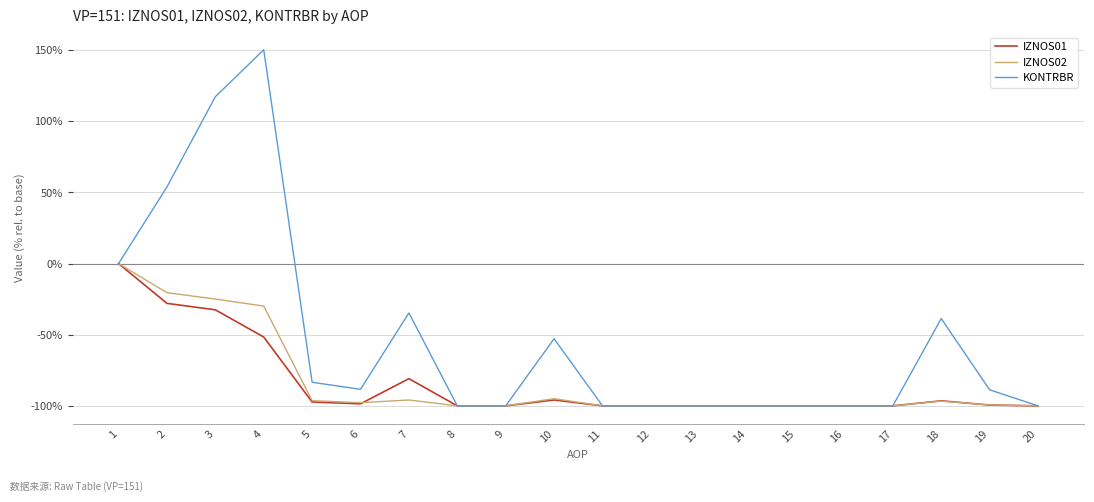

True or false: KONTRBR has a value of -100.0 at 16.

True